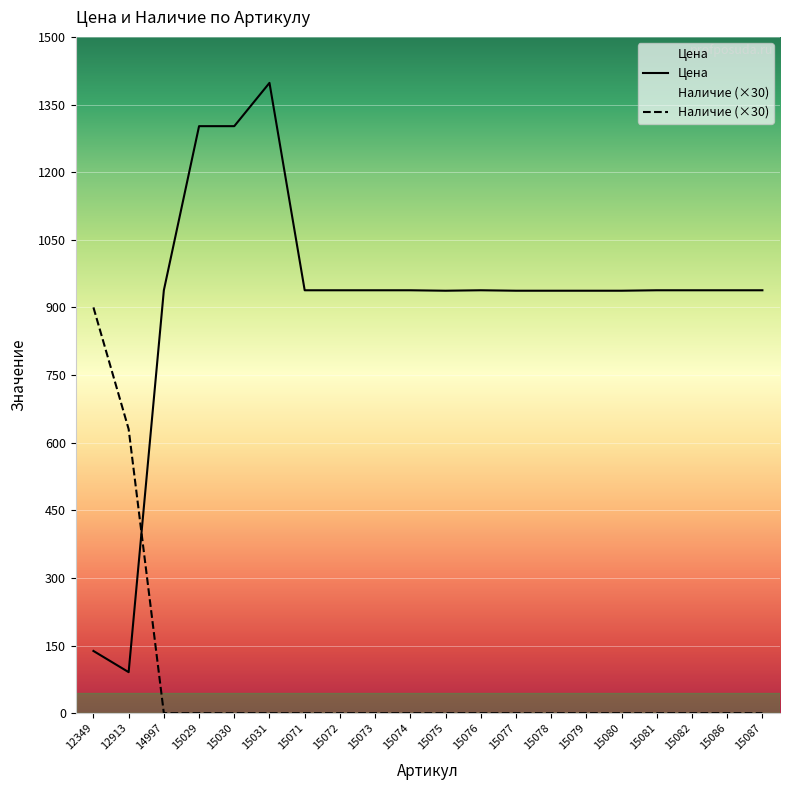

Is it true that Наличие equals -615 at 14997?

False